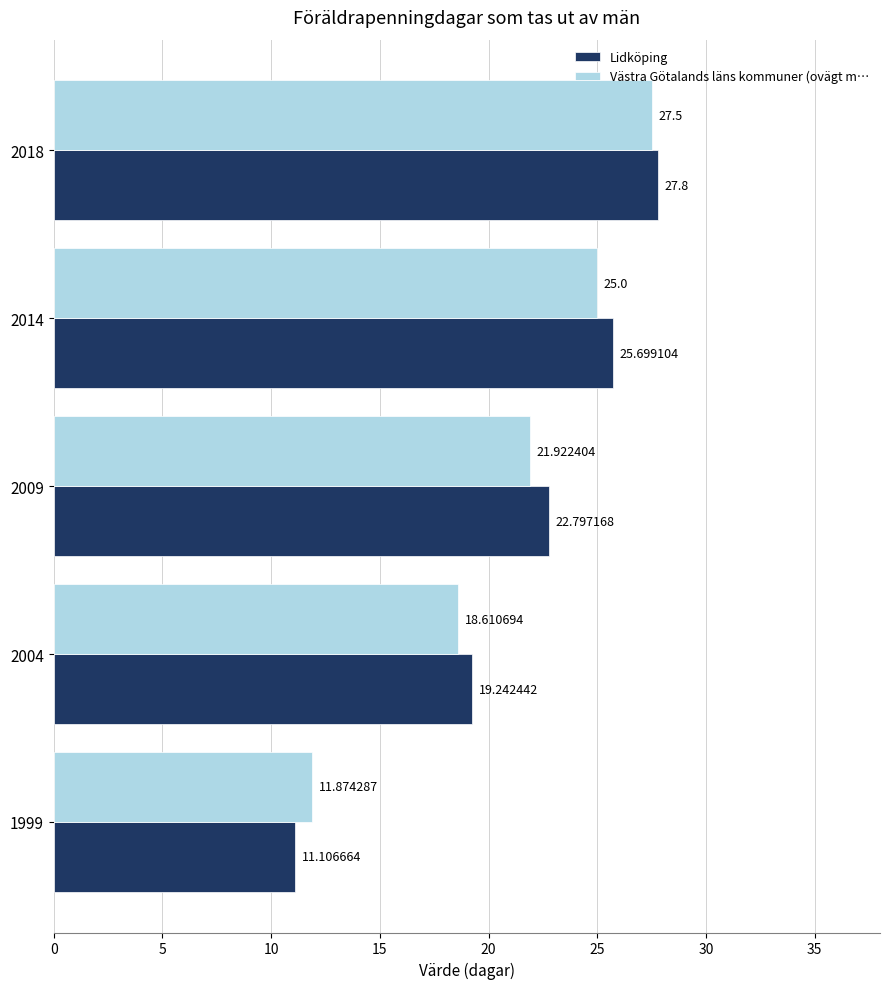

Which series has the largest total across all categories?

Lidköping